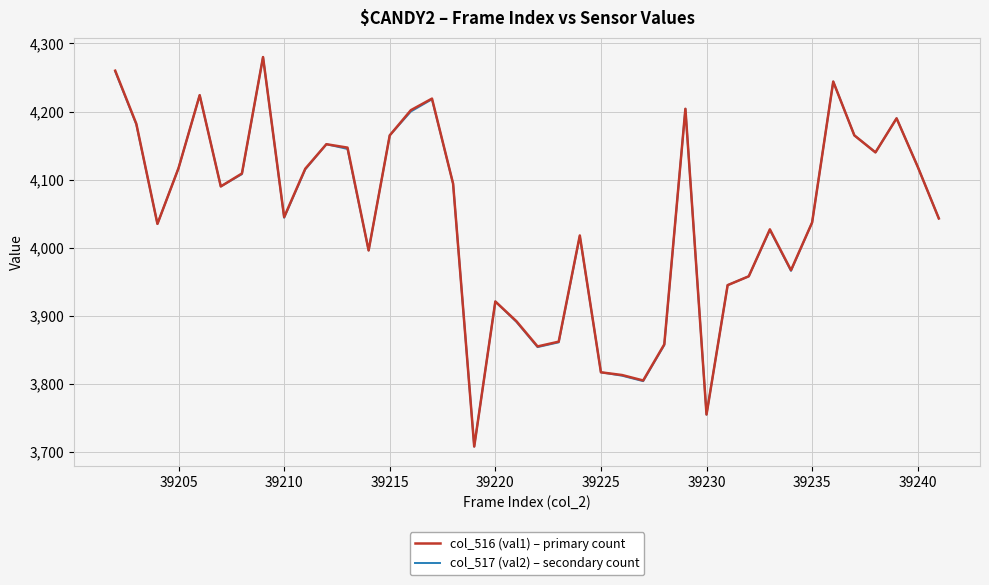

What is the minimum value for col_517 (val2) – secondary count?

3708